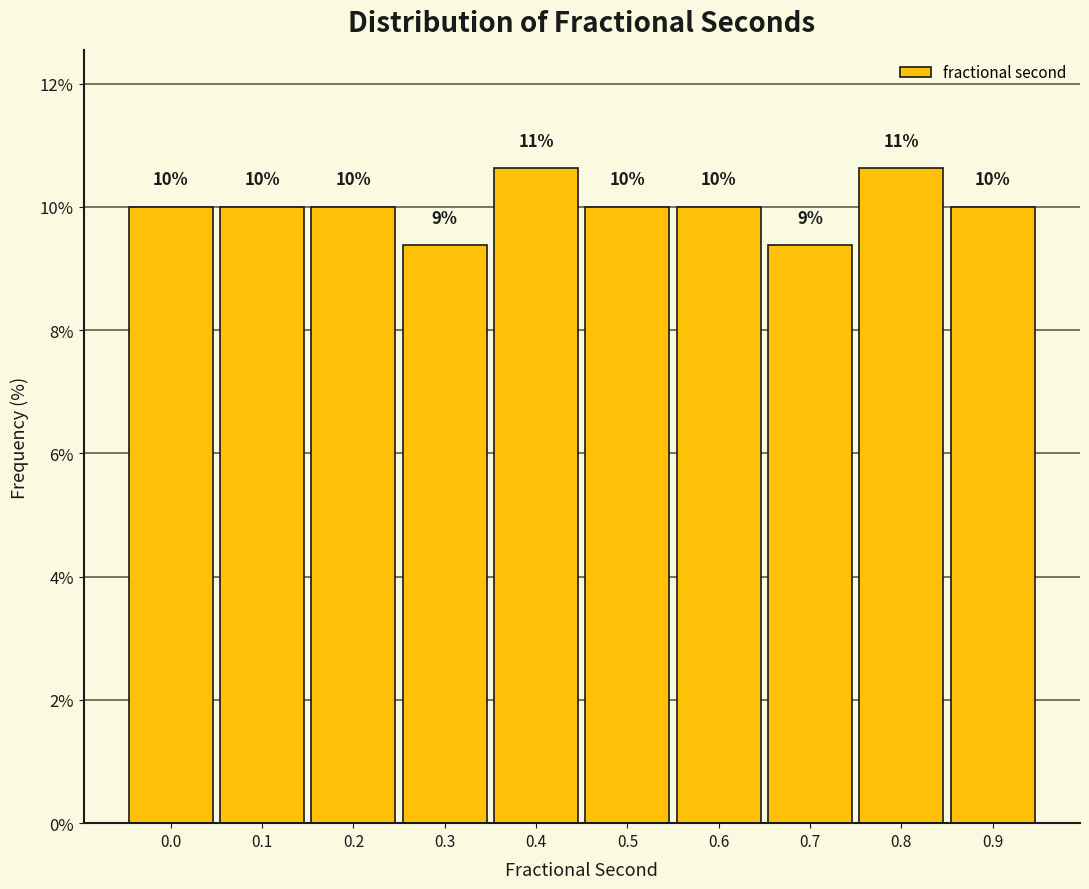

What is the minimum value shown in the chart?

9.4